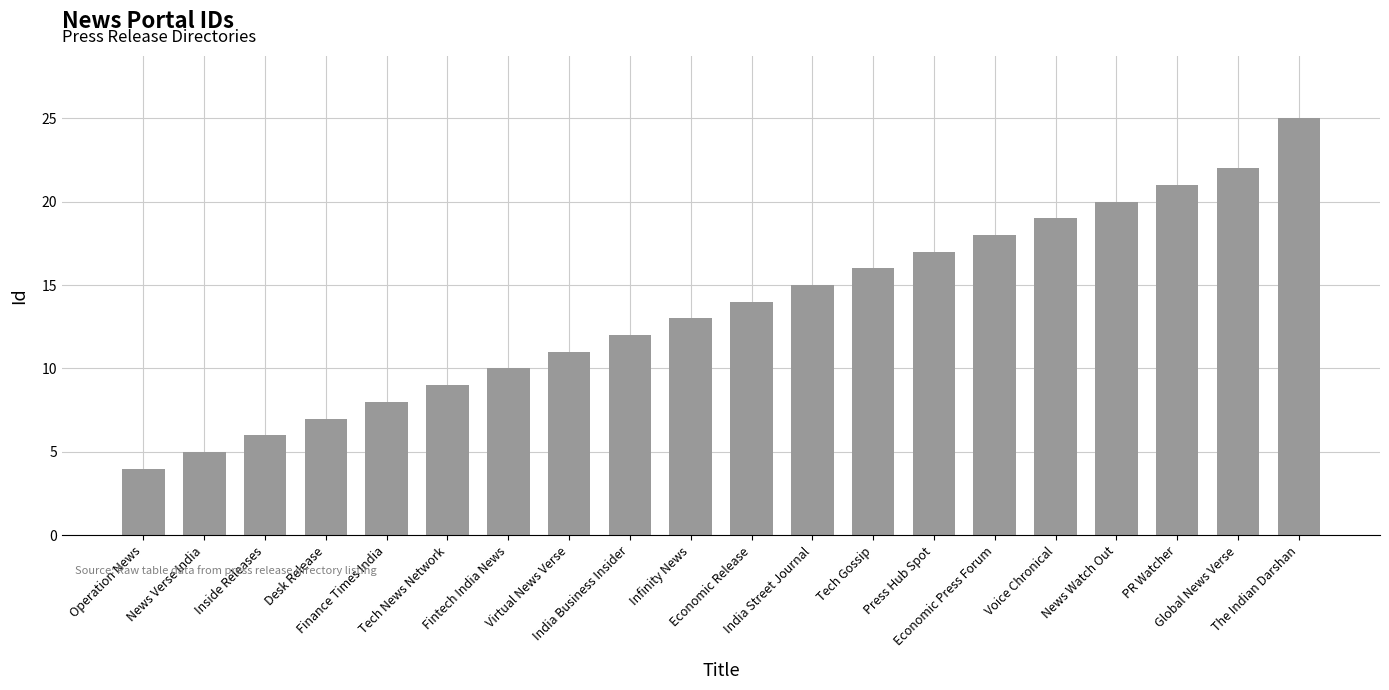

List the labels in order of value, smallest first.

Operation News, News Verse India, Inside Releases, Desk Release, Finance Times India, Tech News Network, Fintech India News, Virtual News Verse, India Business Insider, Infinity News, Economic Release, India Street Journal, Tech Gossip, Press Hub Spot, Economic Press Forum, Voice Chronical, News Watch Out, PR Watcher, Global News Verse, The Indian Darshan